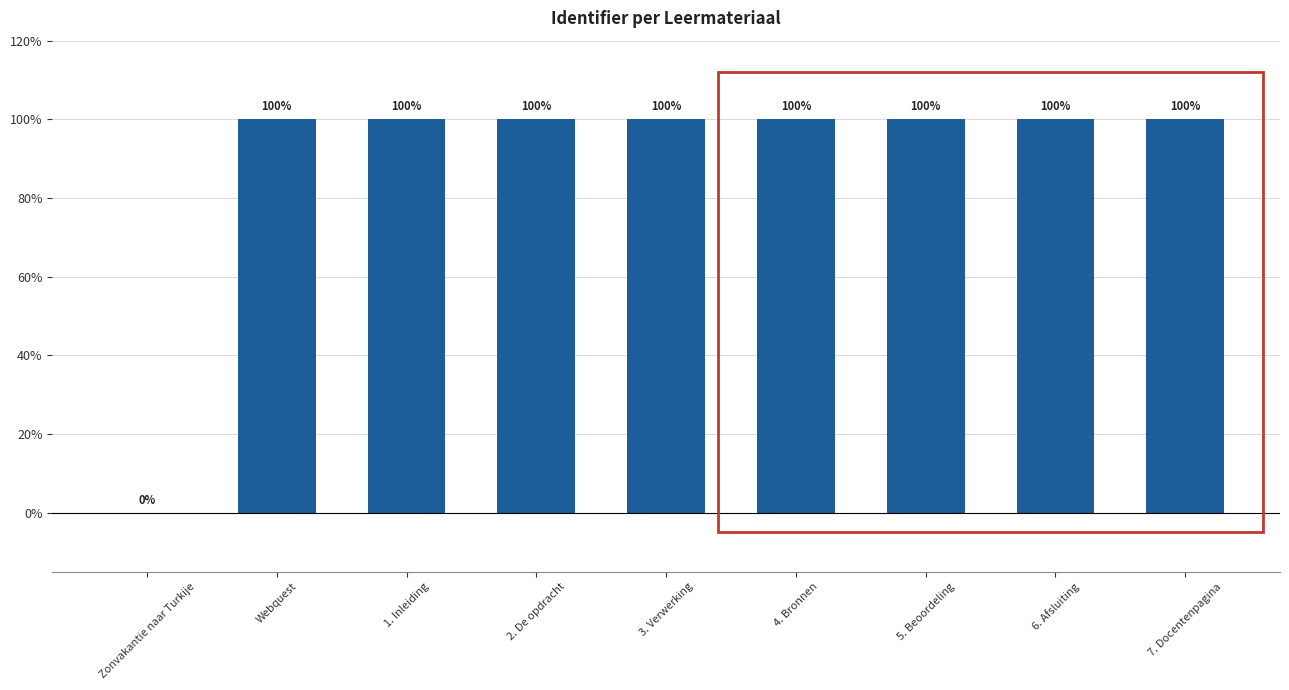

What is the change in value from Zonvakantie naar Turkije to 5. Beoordeling?

+100.0